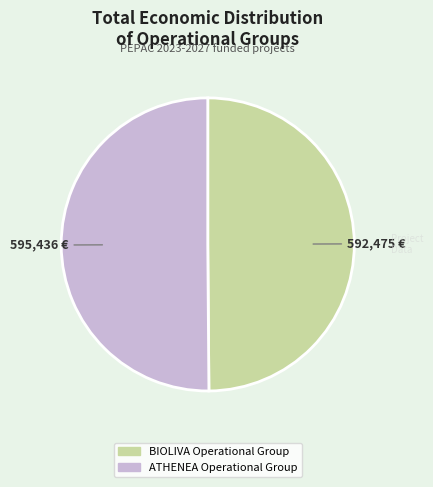

Is it true that BIOLIVA Operational Group is 50% of the pie?

True